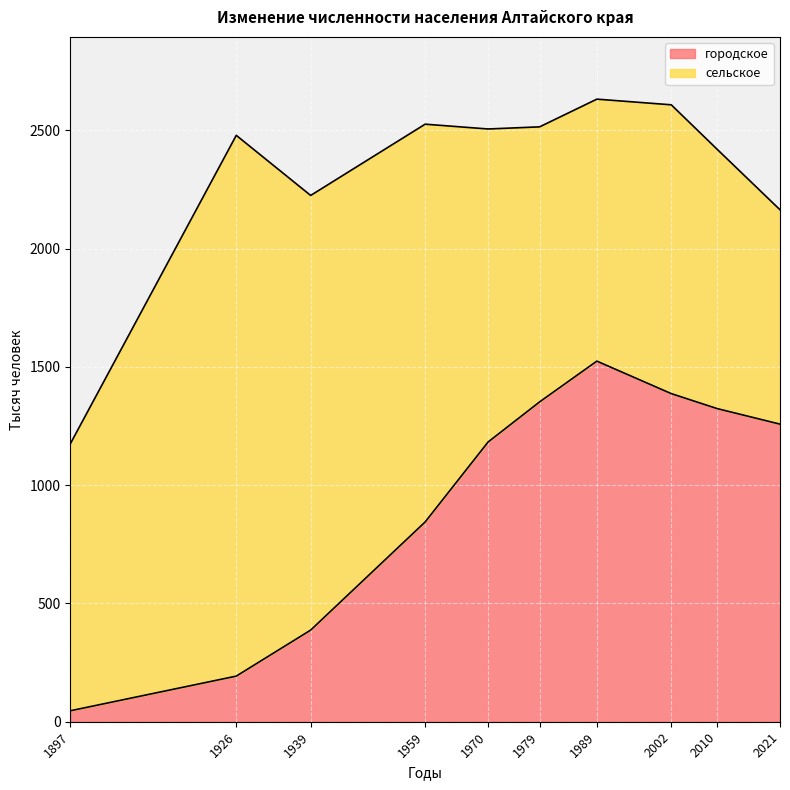

What is the difference between the maximum and minimum values in the городское series?

1477.8